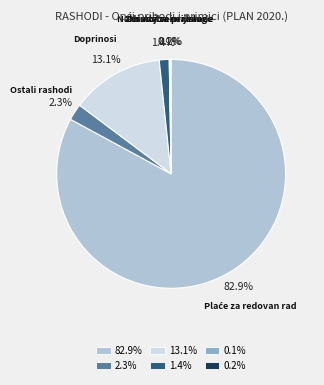

Is there any slice that represents more than half of the pie?

Yes